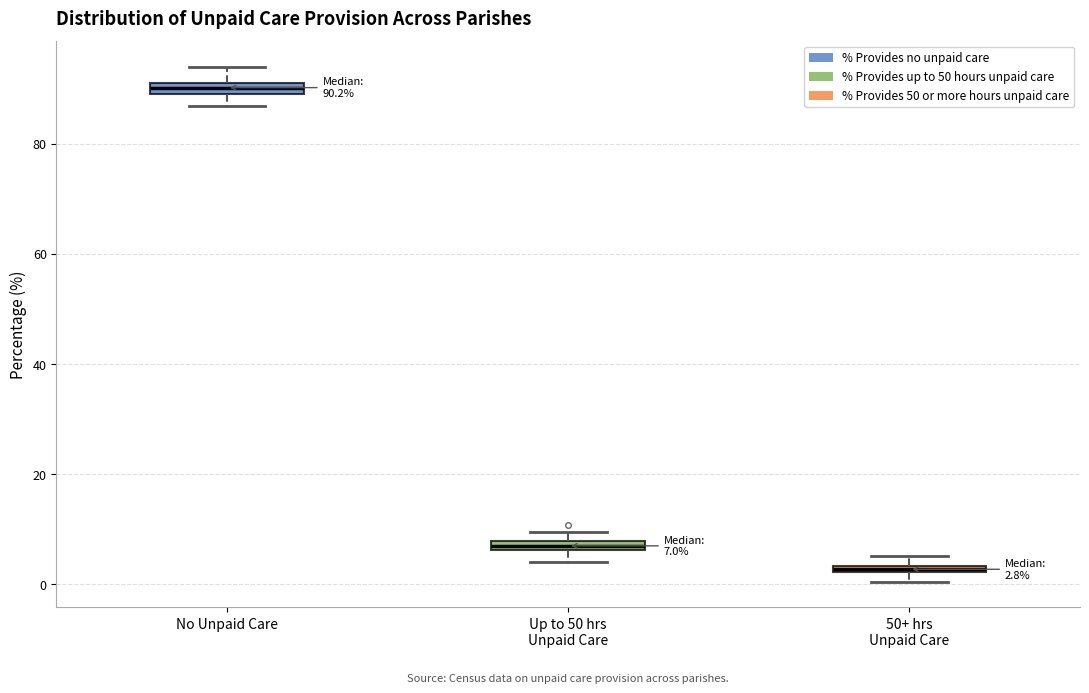

Which box's median line is the lowest?

50+ hrs Unpaid Care